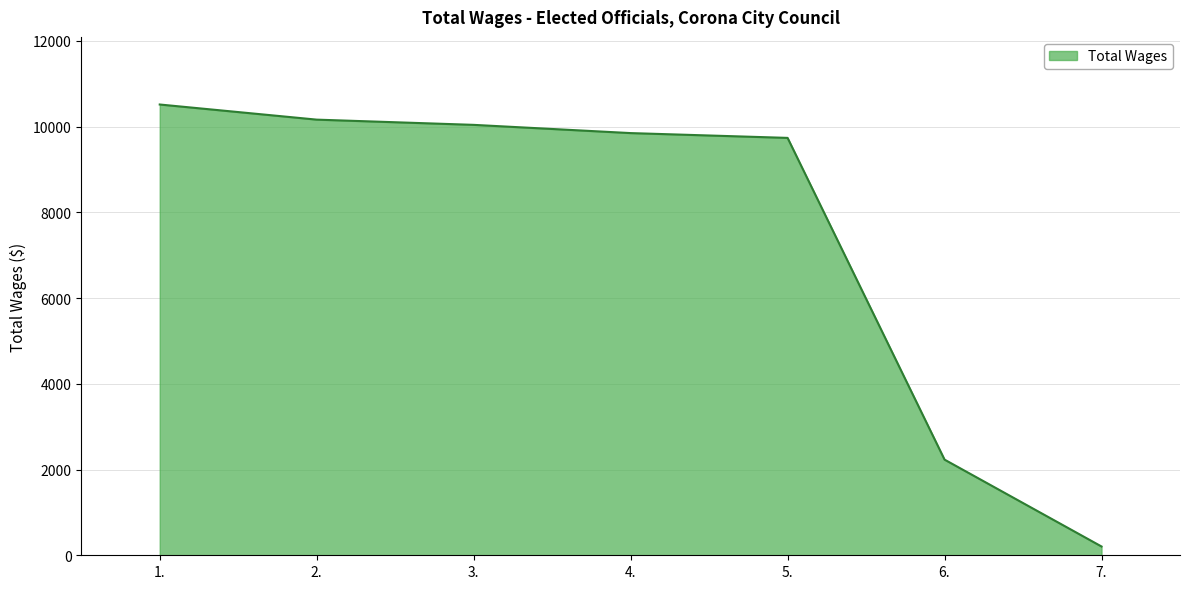

Reading left to right, transcribe all the data shown in this chart.

10518	10165	10043	9851	9739	2232	205